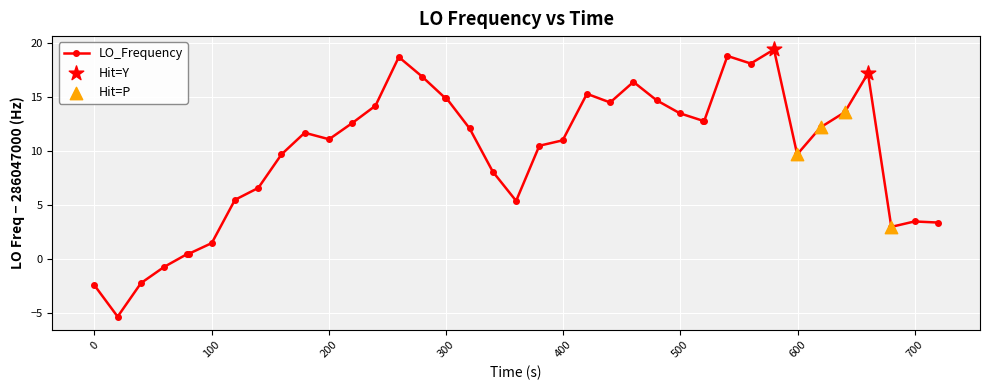

True or false: there are more than 2 points higher than both neighbors.

True